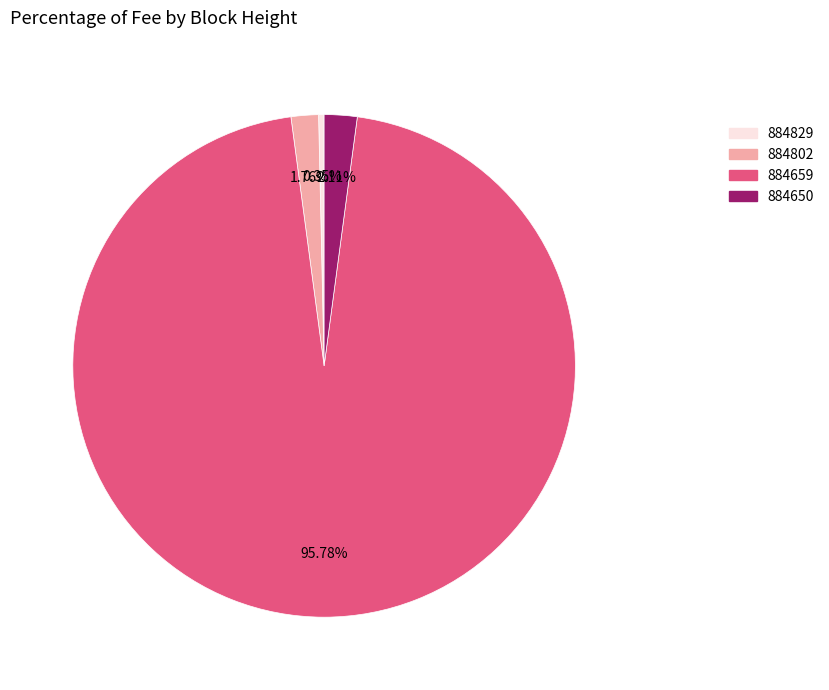

Does 884802 represent more than half of the total?

No